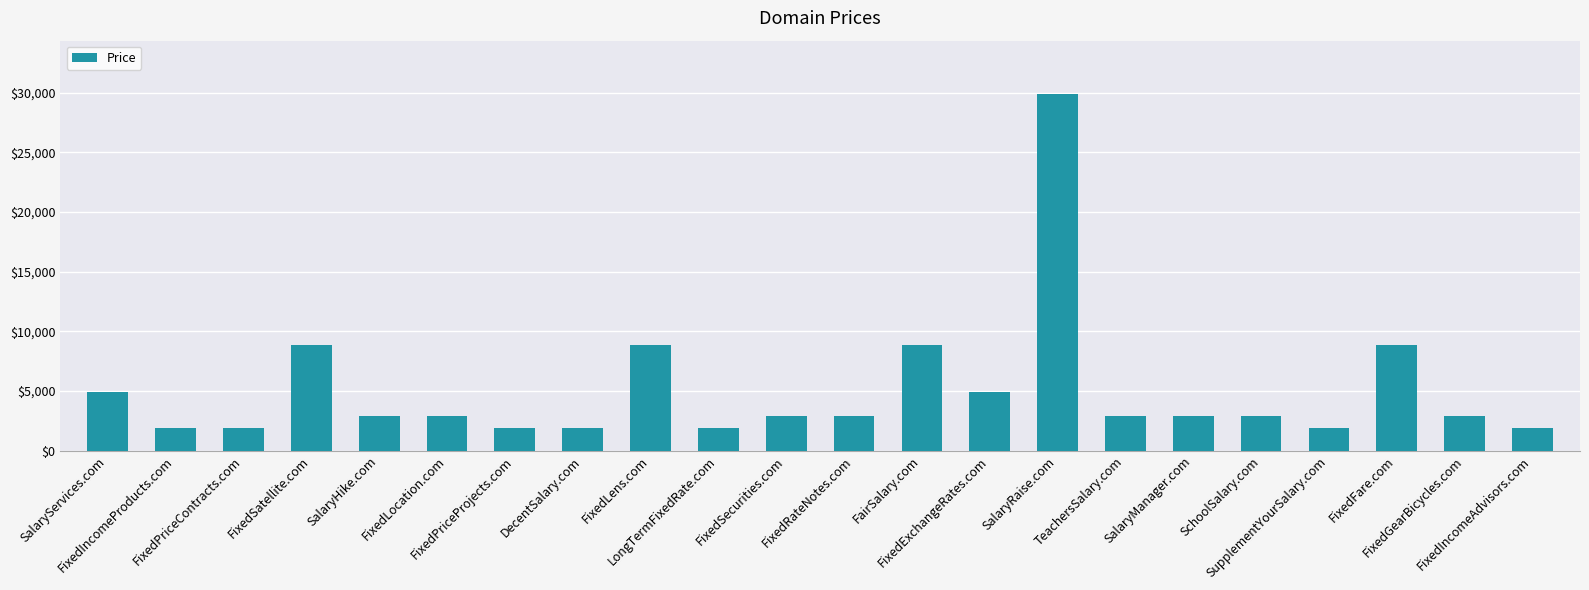

What is the sum of all values?

111536